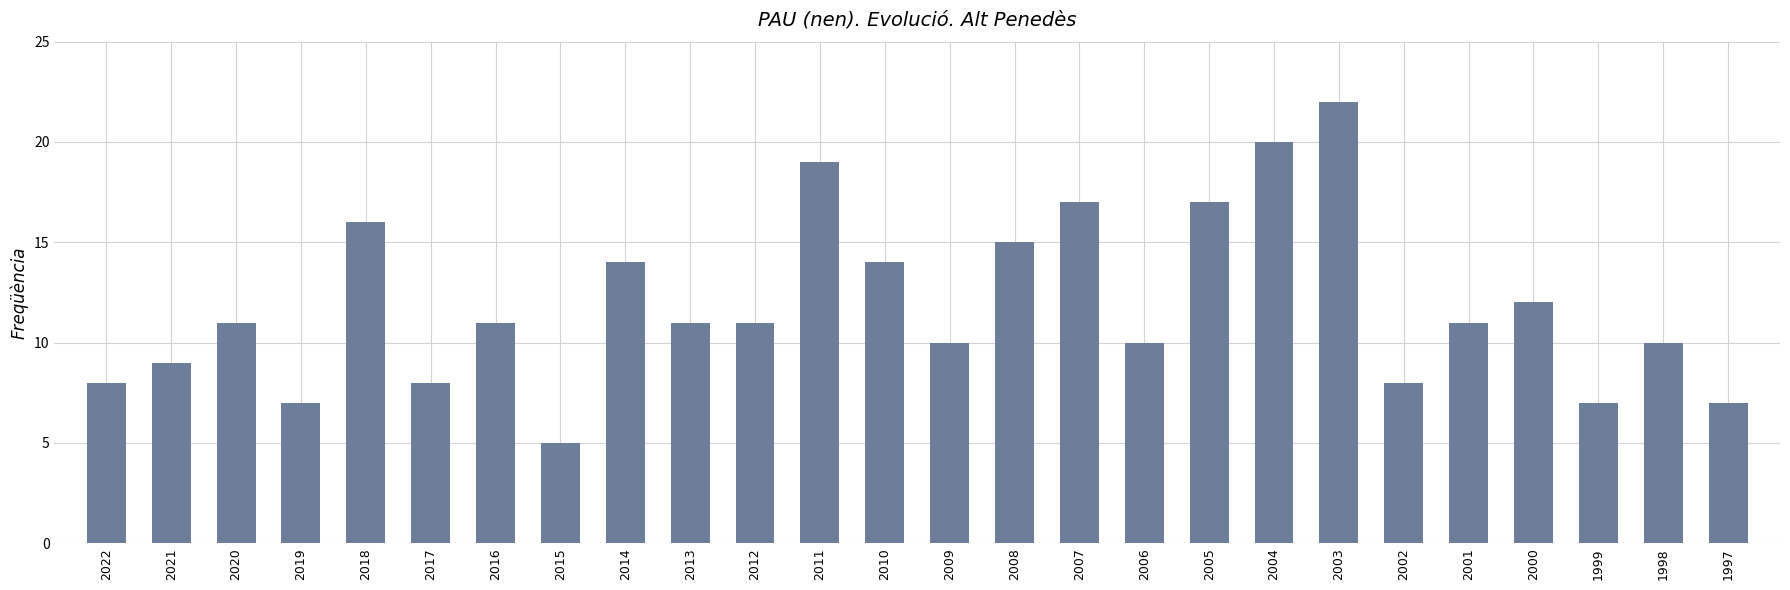

How many bars are there in total?

26